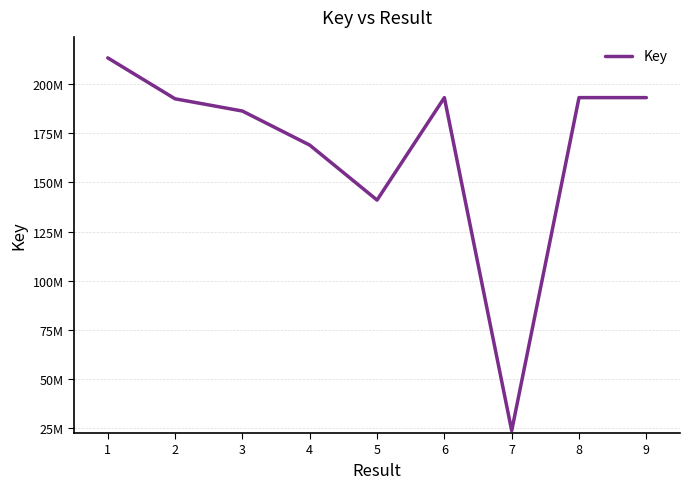

Which label corresponds to the largest value in the chart?

1